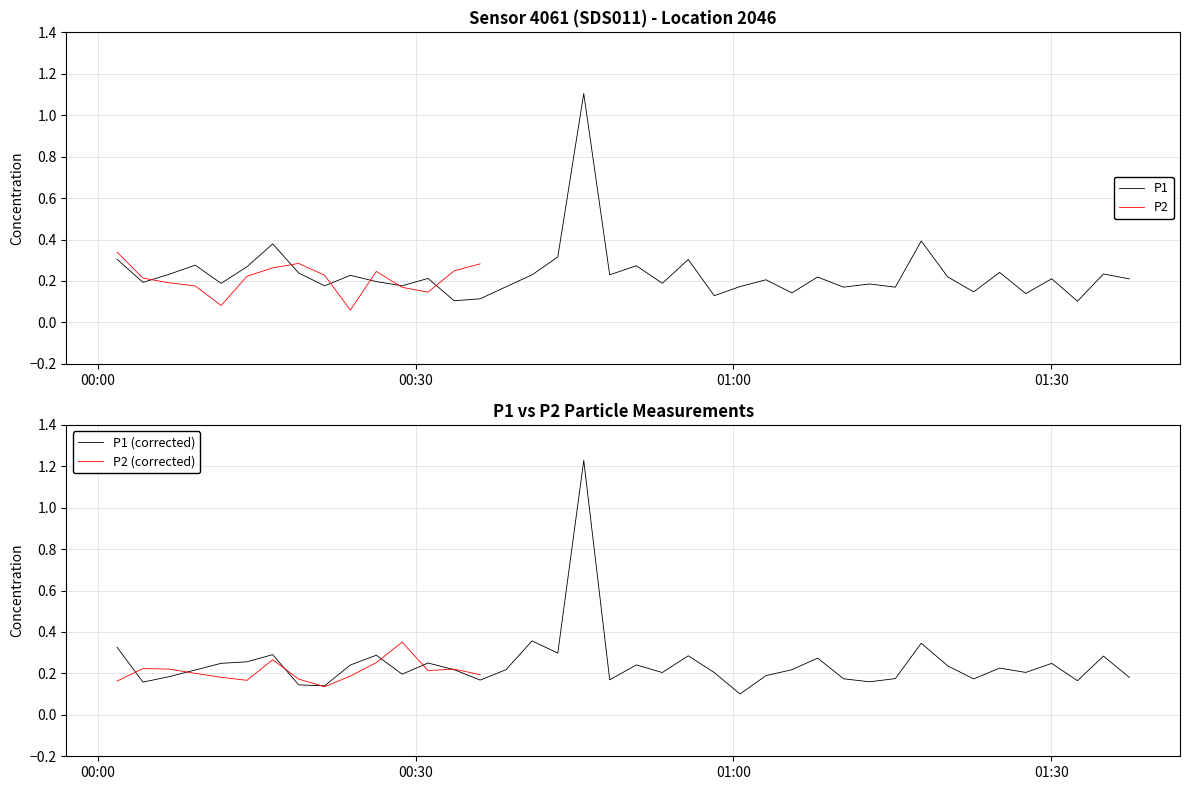

What is the total value across all series at 2023-01-08T00:58:11?

0.4